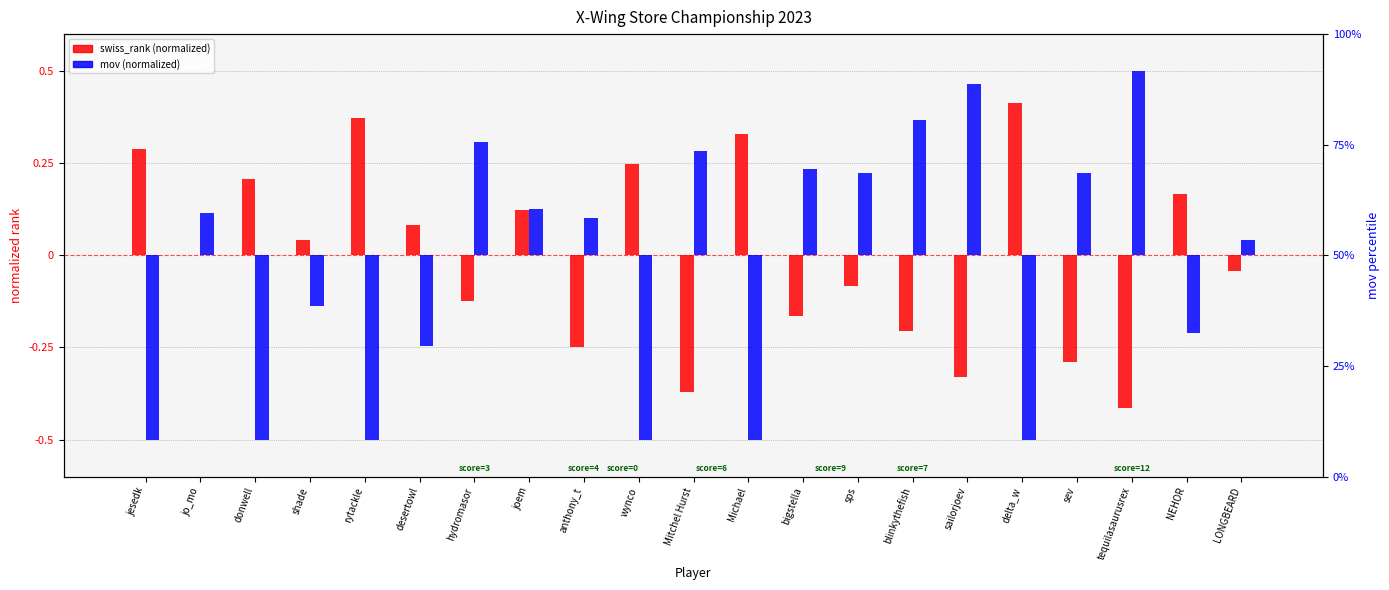

What is the label of the 17th bar from the left?

delta_w